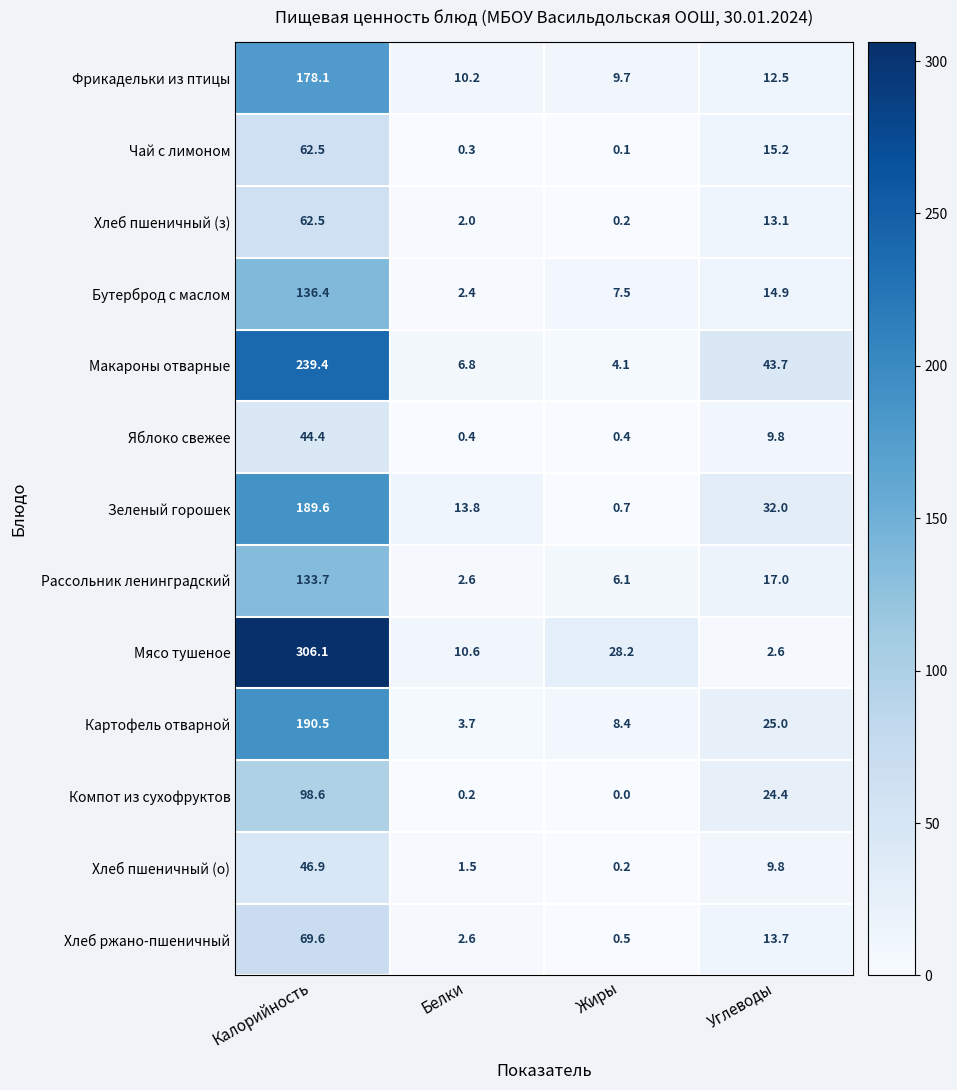

Which category has the highest value across all series?

Калорийность